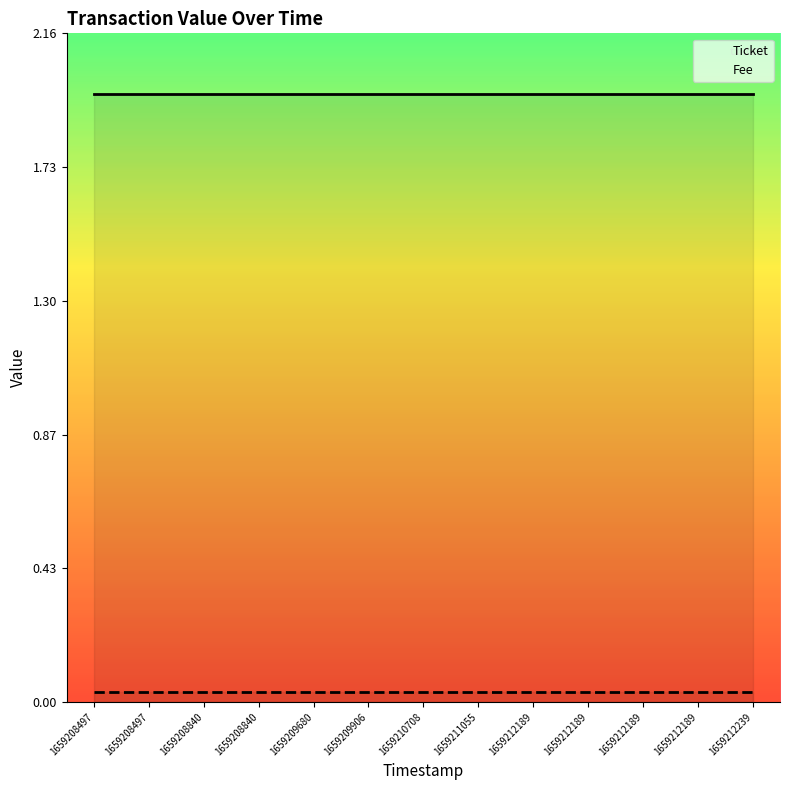

Which series has the widest spread of values?

Ticket